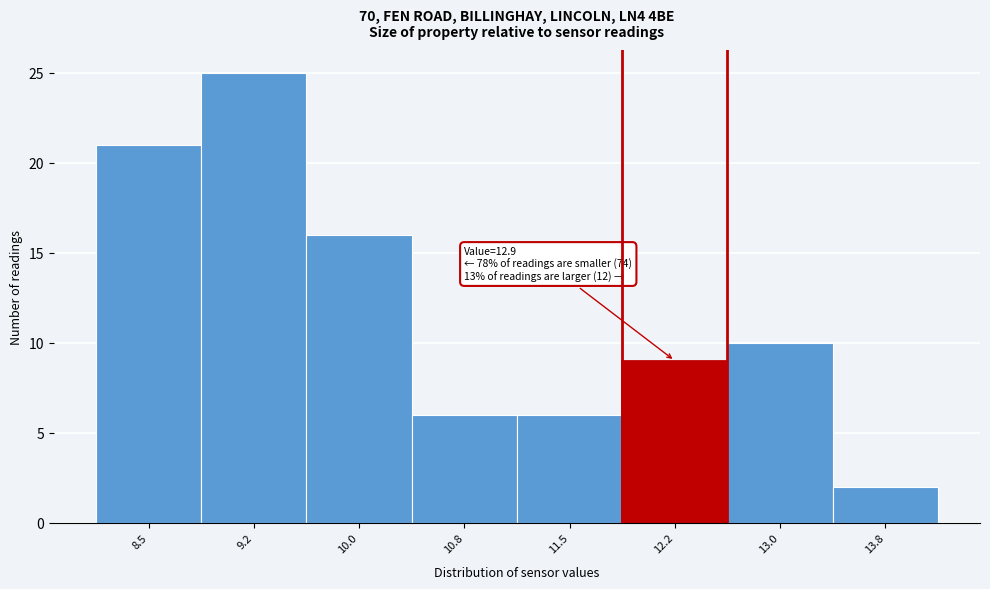

Reading left to right, transcribe all the data shown in this chart.

8.5=21	9.2=25	10.0=16	10.8=6	11.5=6	12.2=9	13.0=10	13.8=2